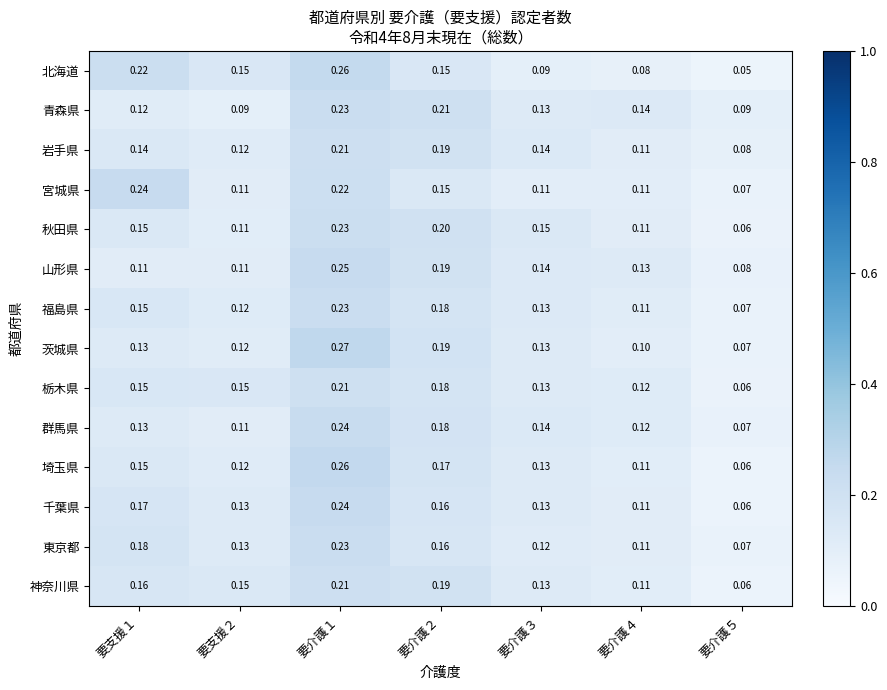

Which series changed the most between 要支援２ and 要介護５?

北海道